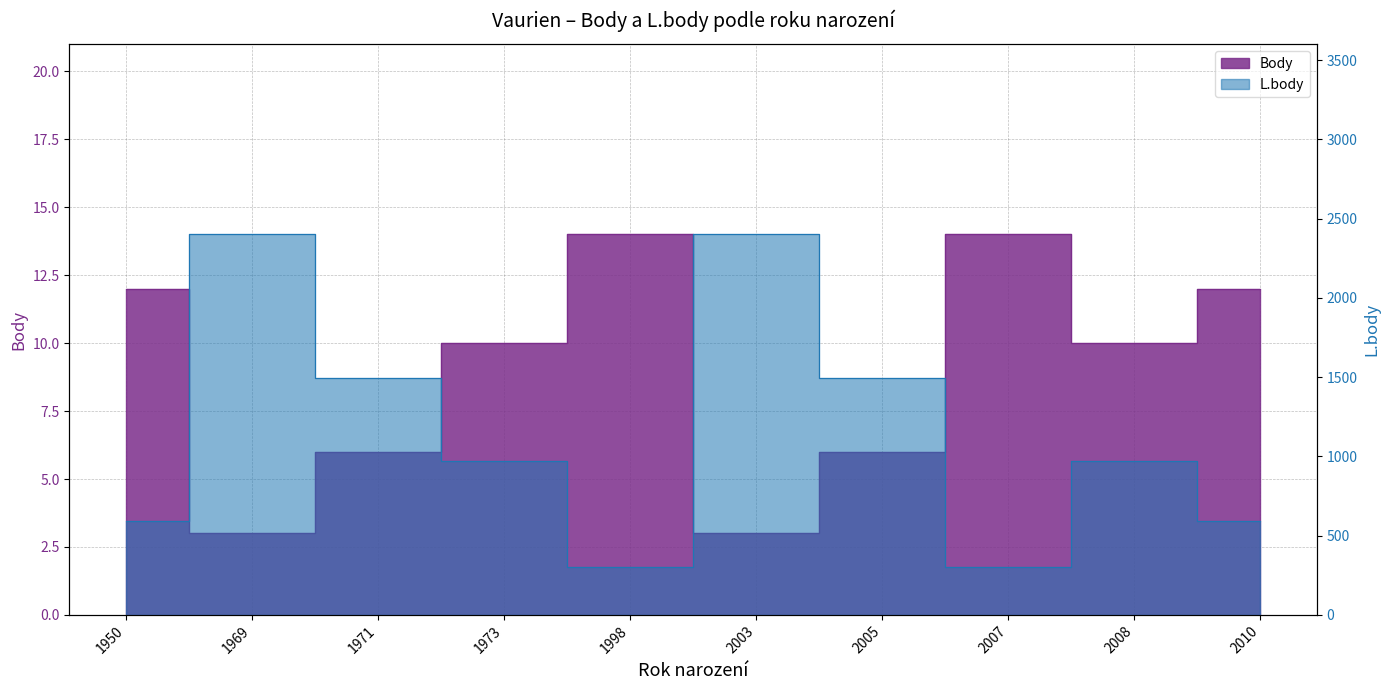

What is the value of the L.body point at the 7th from the left?

1497